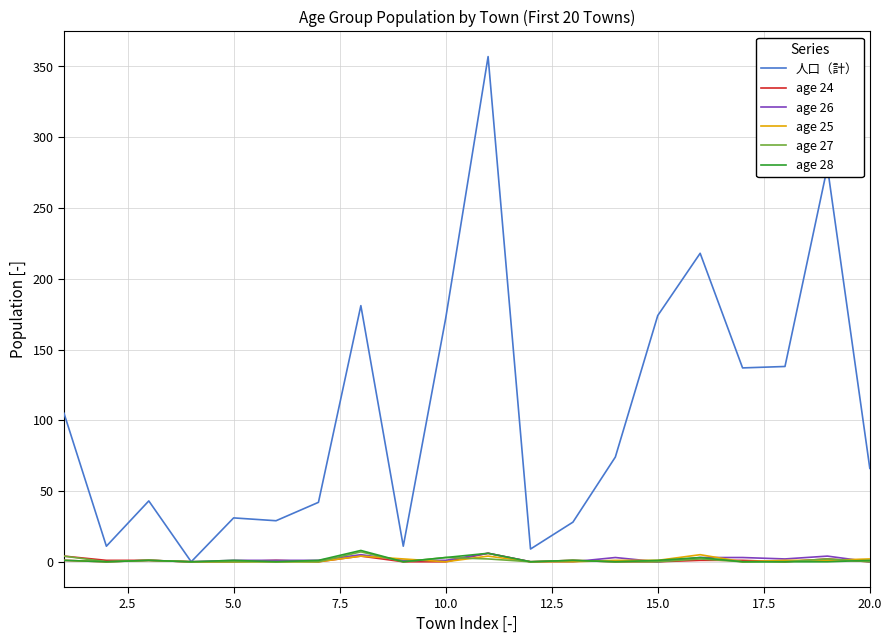

Which series has the largest total across all categories?

人口（計）